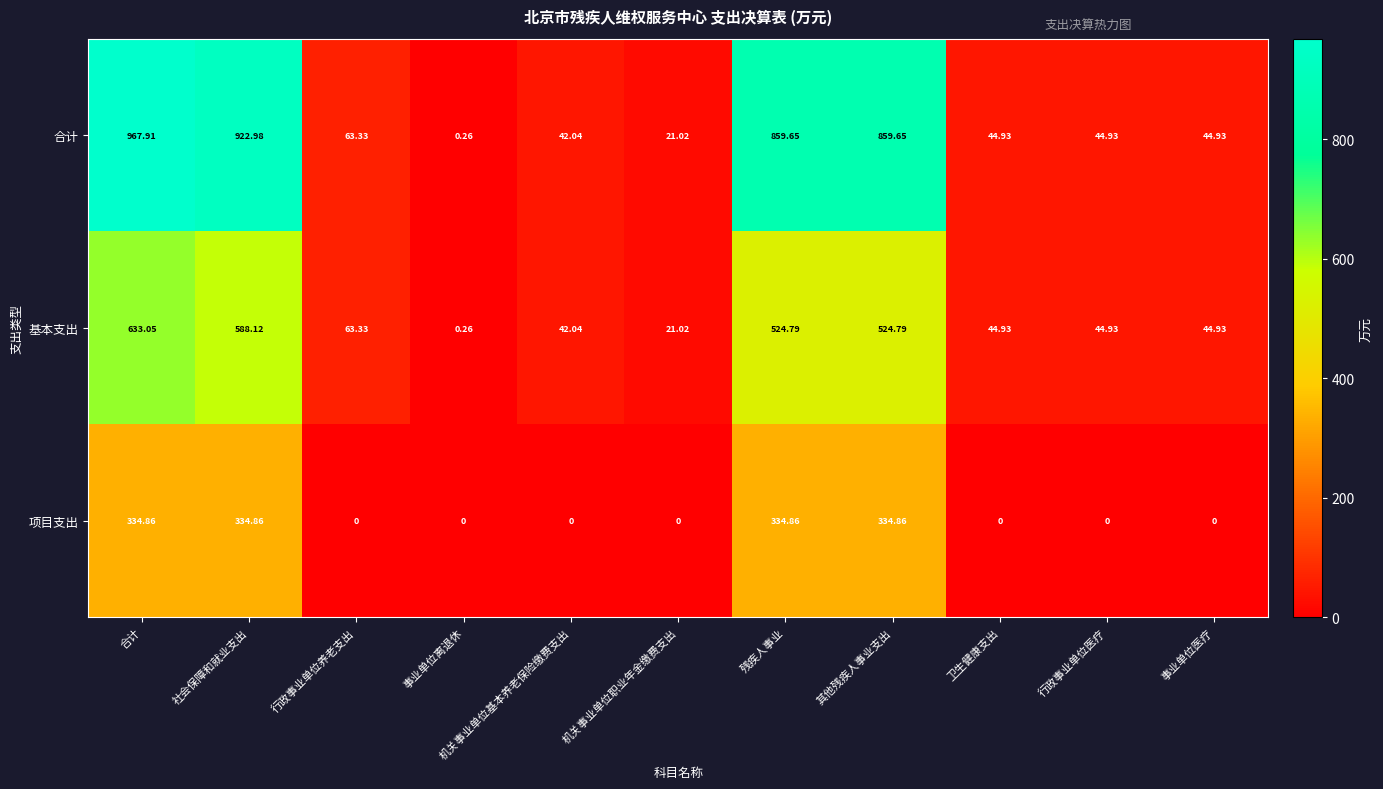

Where does the 基本支出 series first go above 44?

合计